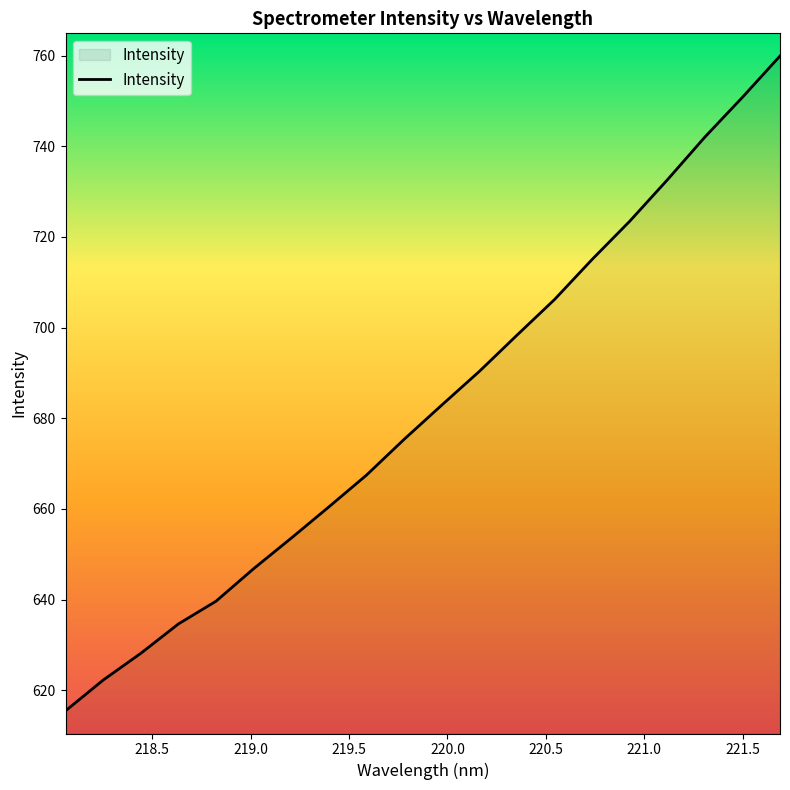

What is the maximum value shown in the chart?

759.9